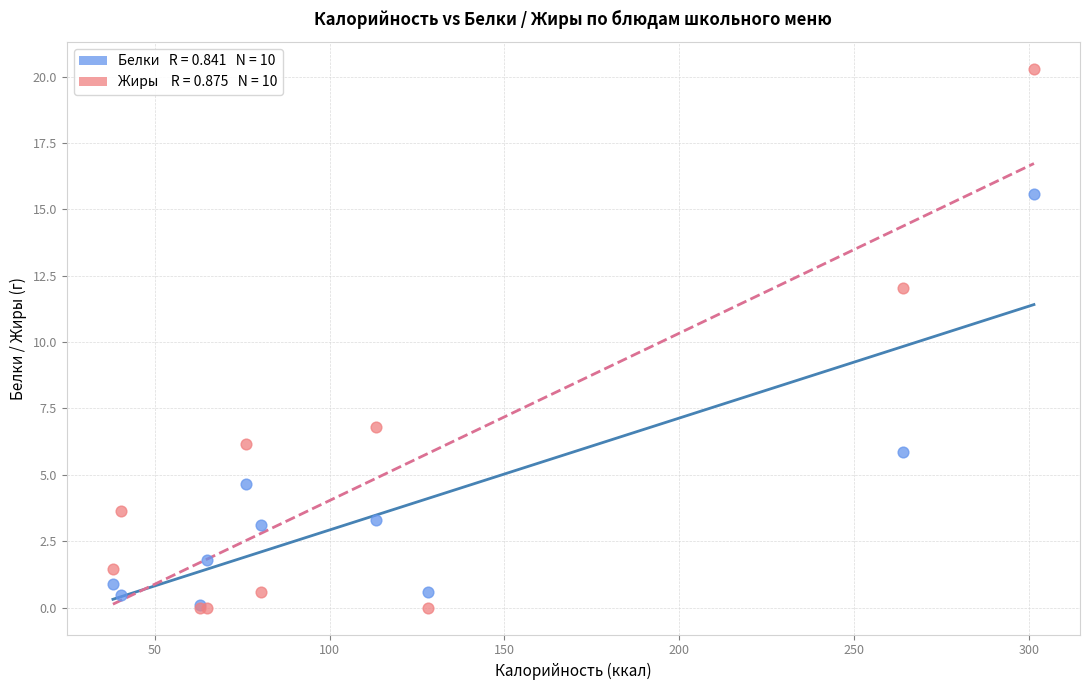

Across all series, what Y value is closest to 10?

12.0